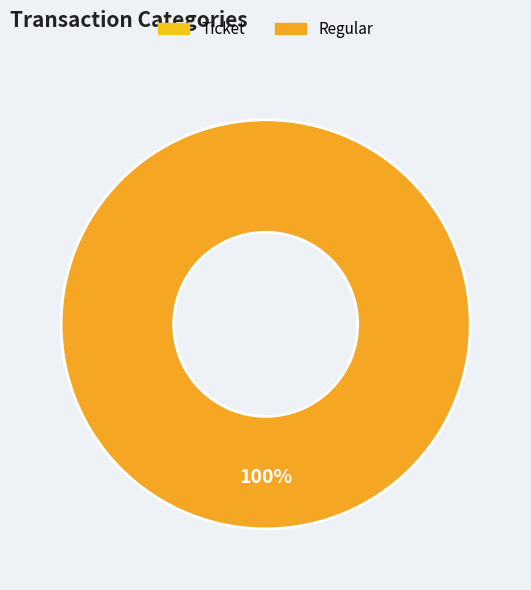

How many segments does this pie chart have?

2